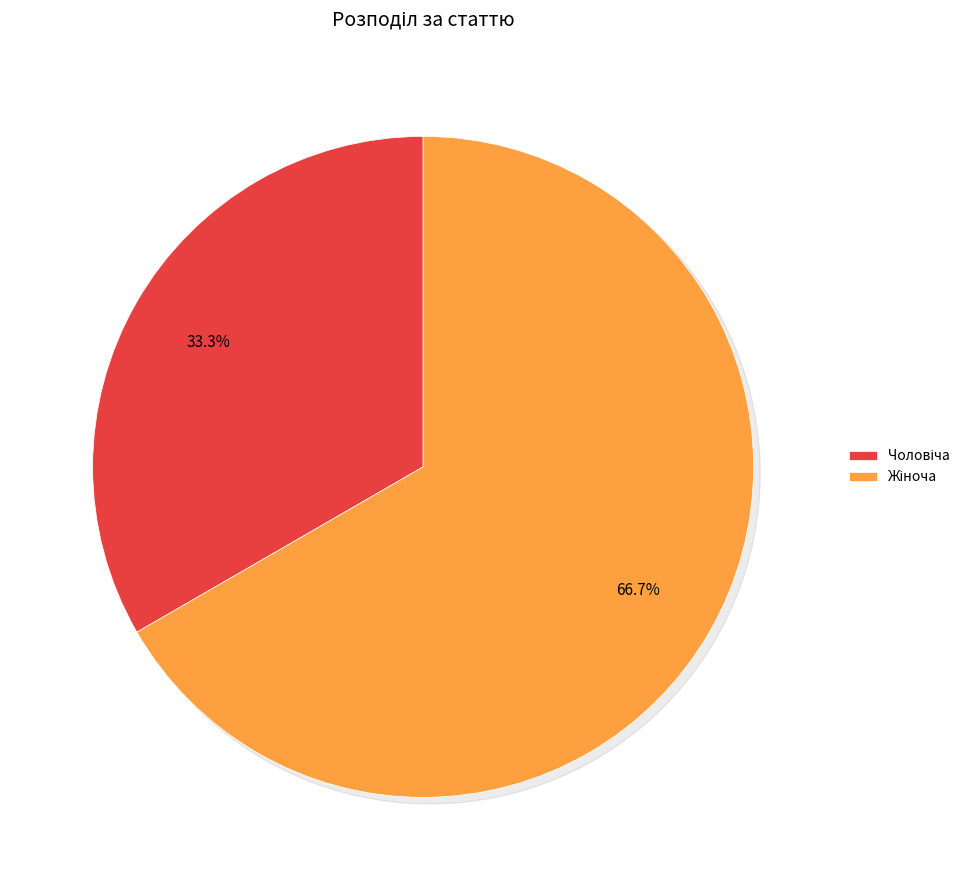

Which slice is the largest?

Жіноча